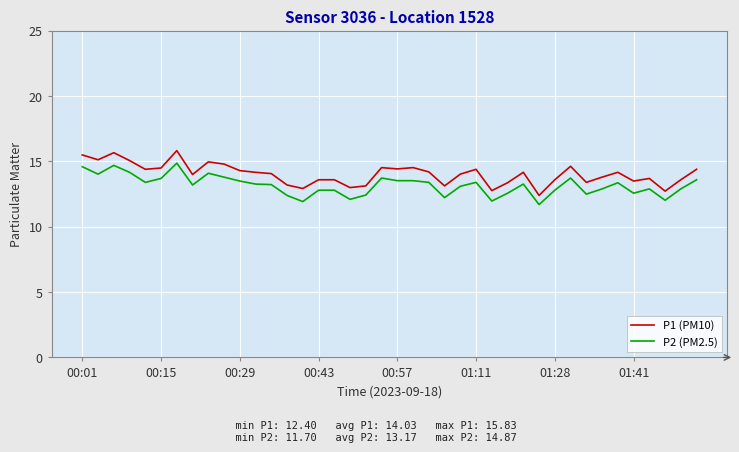

True or false: P1 (PM10) and P2 (PM2.5) intersect in this chart.

False